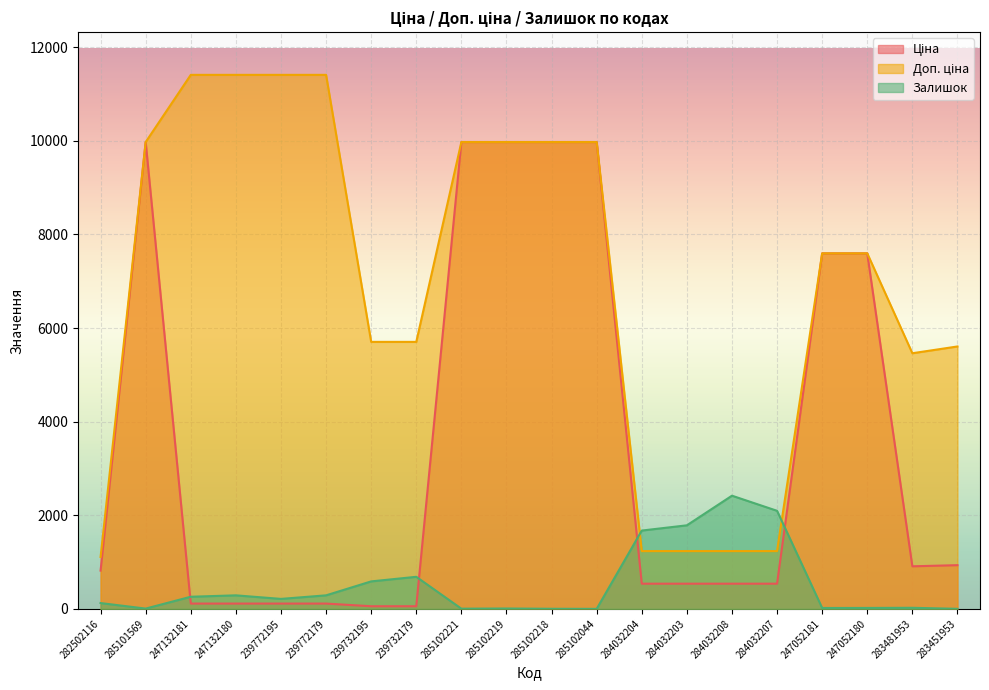

How many times do Доп. ціна and Залишок cross each other?

2